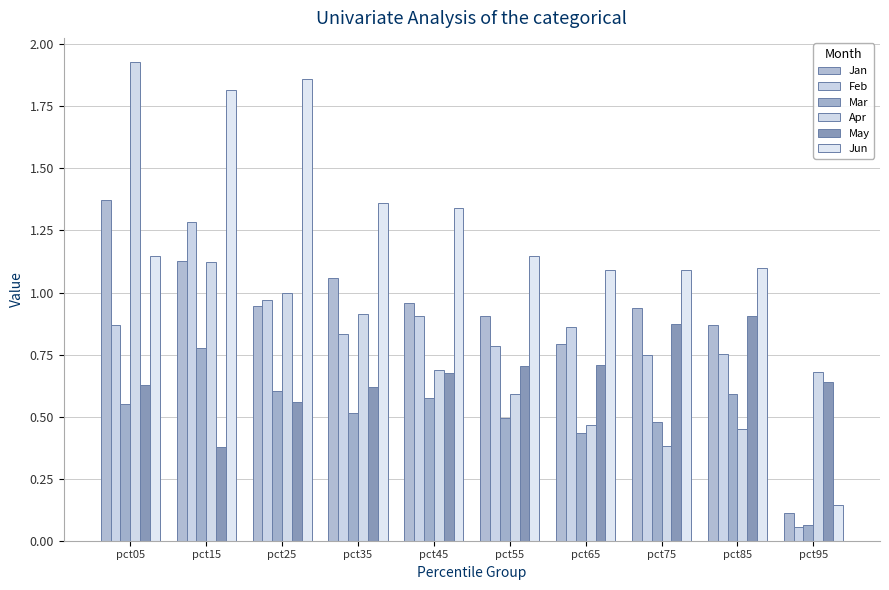

Count the number of categories in the chart.

10